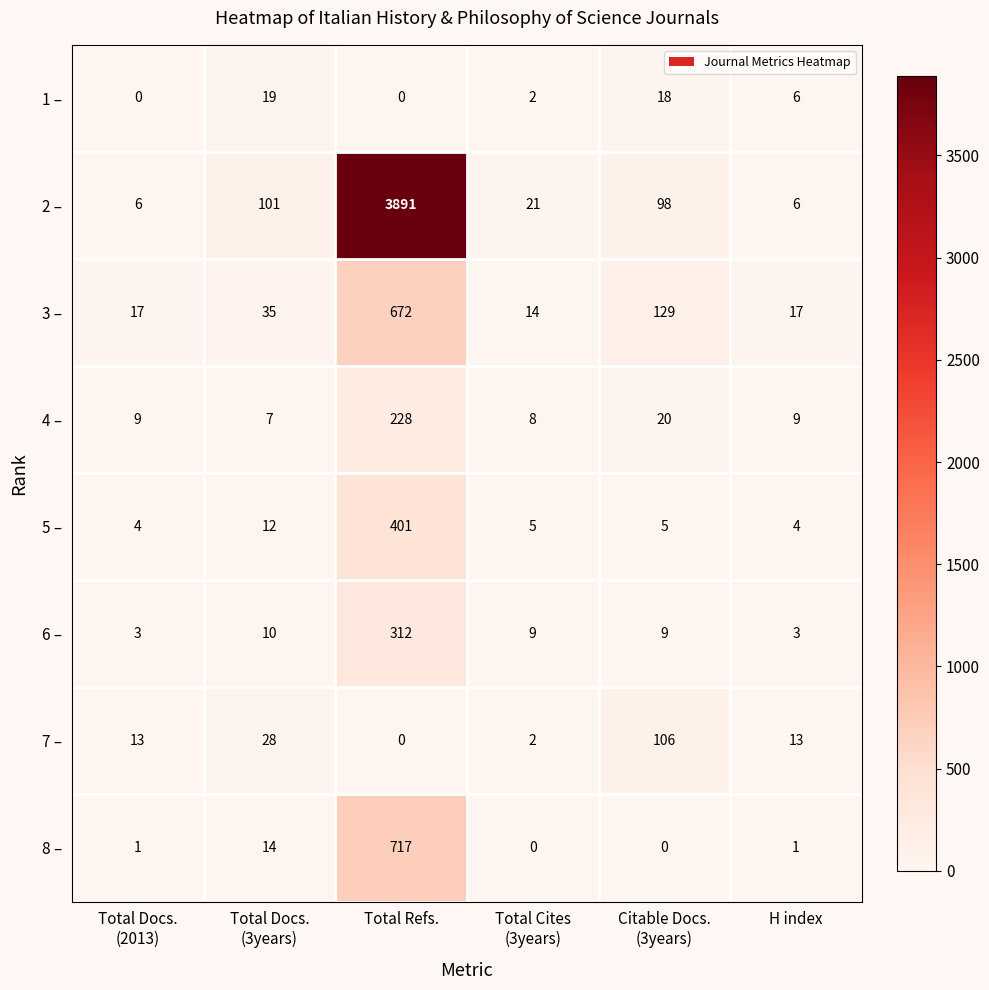

What is the lowest value of the 4 – series?

7